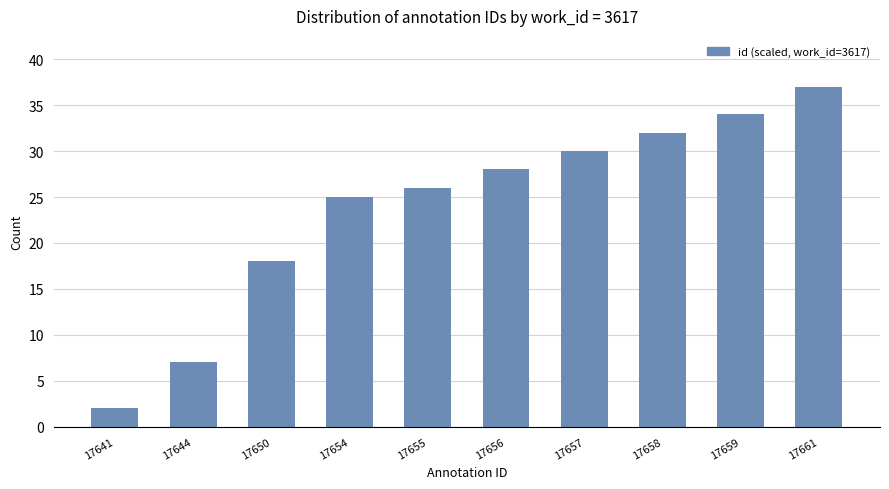

What is the value of the 10th bar from the left?

37